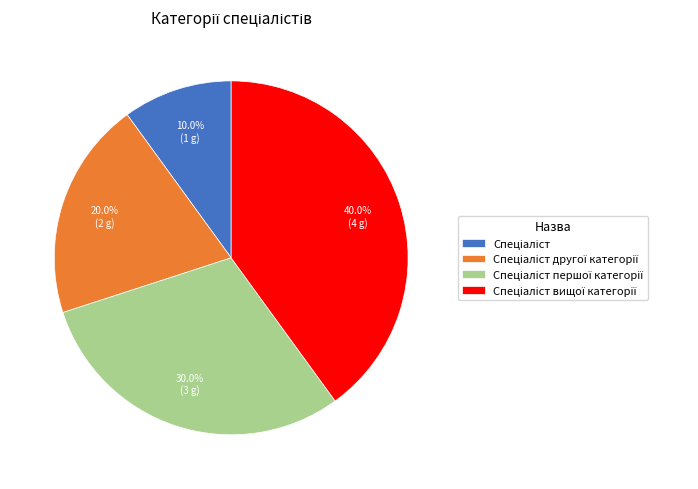

Does any single category account for the majority?

No